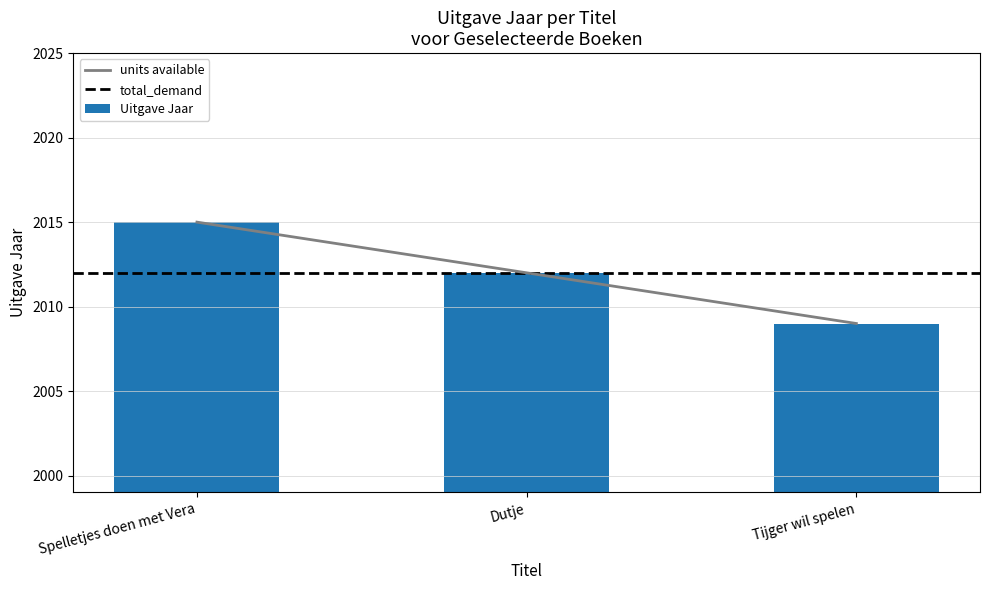

Count the values in the range 2009 to 2015.

3